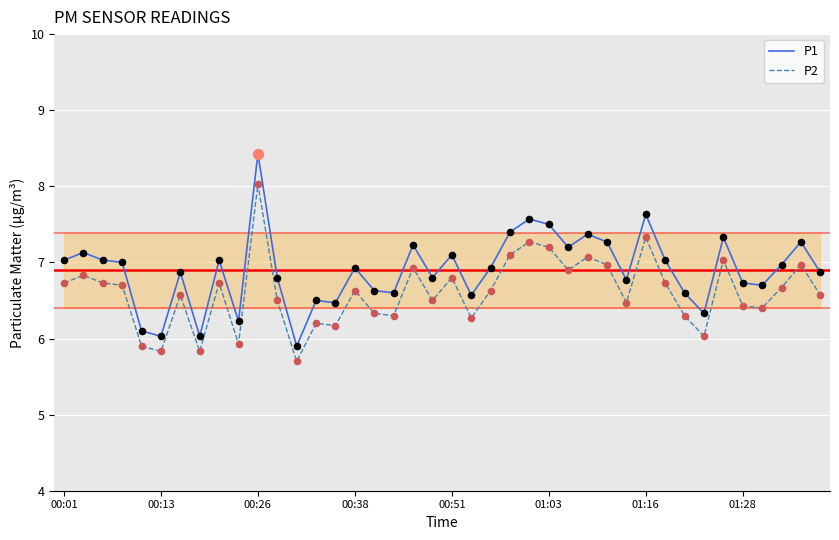

True or false: P1 and P2 cross at least once.

False